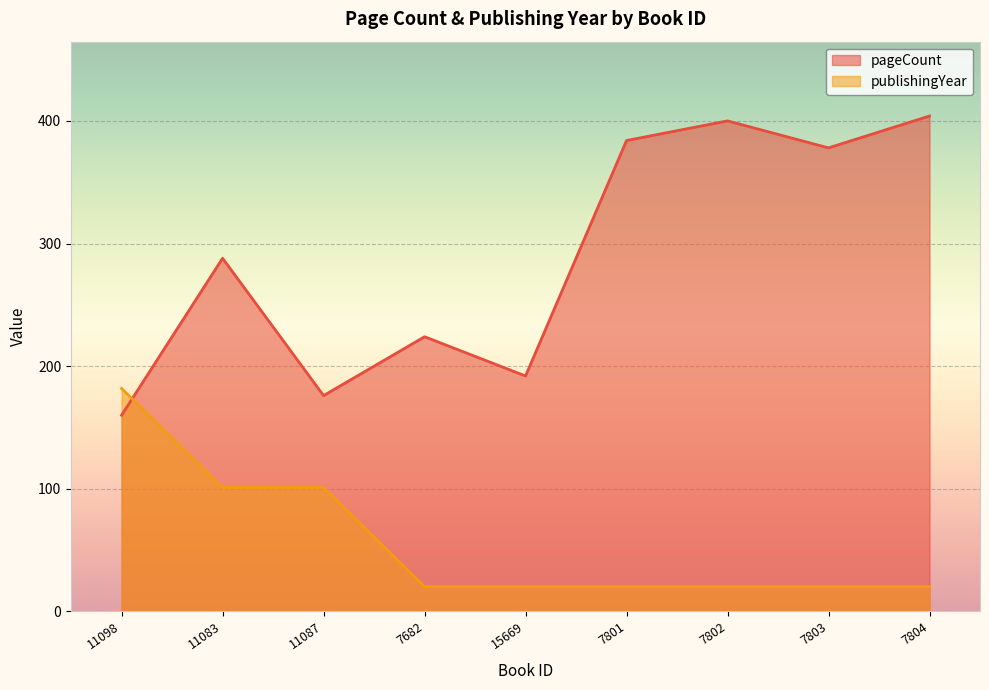

Reading right to left, what are all the values shown in this chart?

pageCount: 404.0	378.0	400.0	384.0	192.0	224.0	176.0	288.0	160.0
publishingYear: 20.2	20.2	20.2	20.2	20.2	20.2	101.0	101.0	181.8